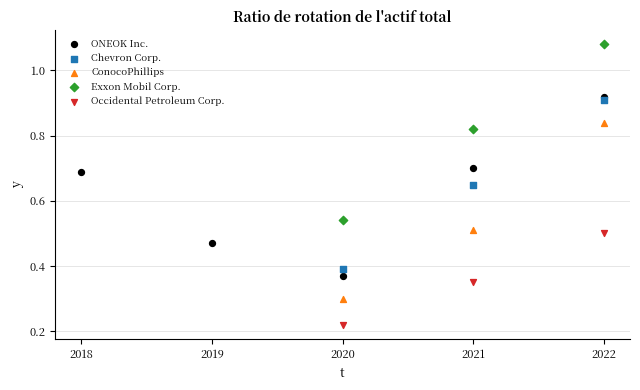

What are all the series names shown in the legend?

ONEOK Inc., Chevron Corp., ConocoPhillips, Exxon Mobil Corp., Occidental Petroleum Corp.